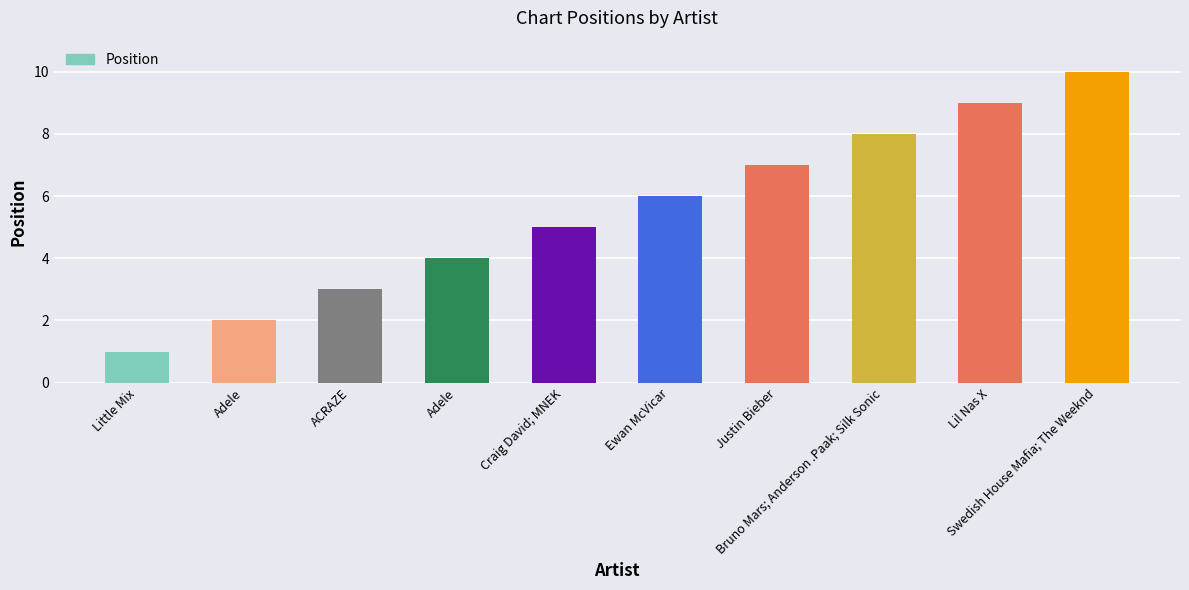

What is the value of the 4th bar from the left?

2